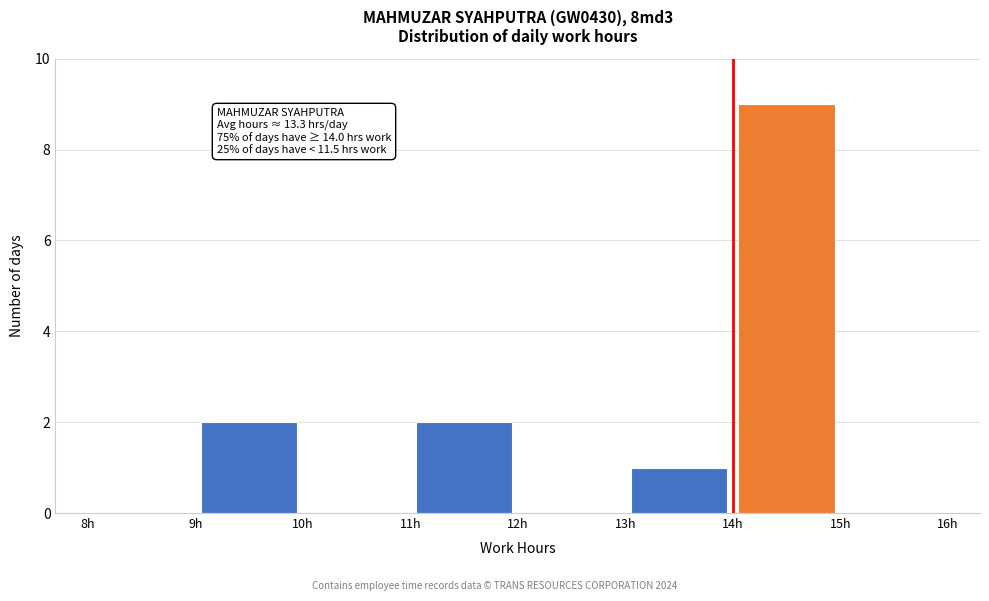

Which range on the x-axis has the tallest bar?

14 to 15